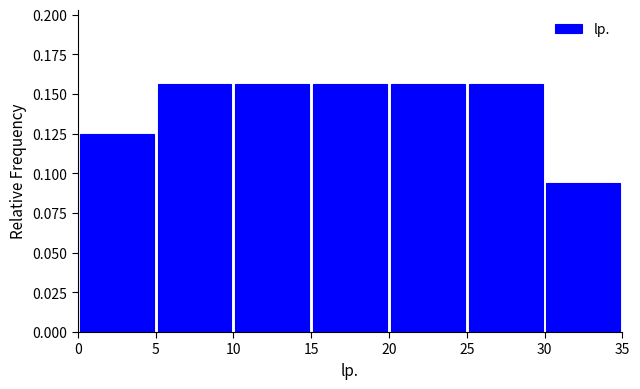

Reading left to right, list every bar in this chart as the range it spans on the x-axis followed by its height. The values are not printed on the chart, so give them approximately, as read against the axis.

0 to 5: 0.125
5 to 10: 0.155
10 to 15: 0.155
15 to 20: 0.155
20 to 25: 0.155
25 to 30: 0.155
30 to 35: 0.095